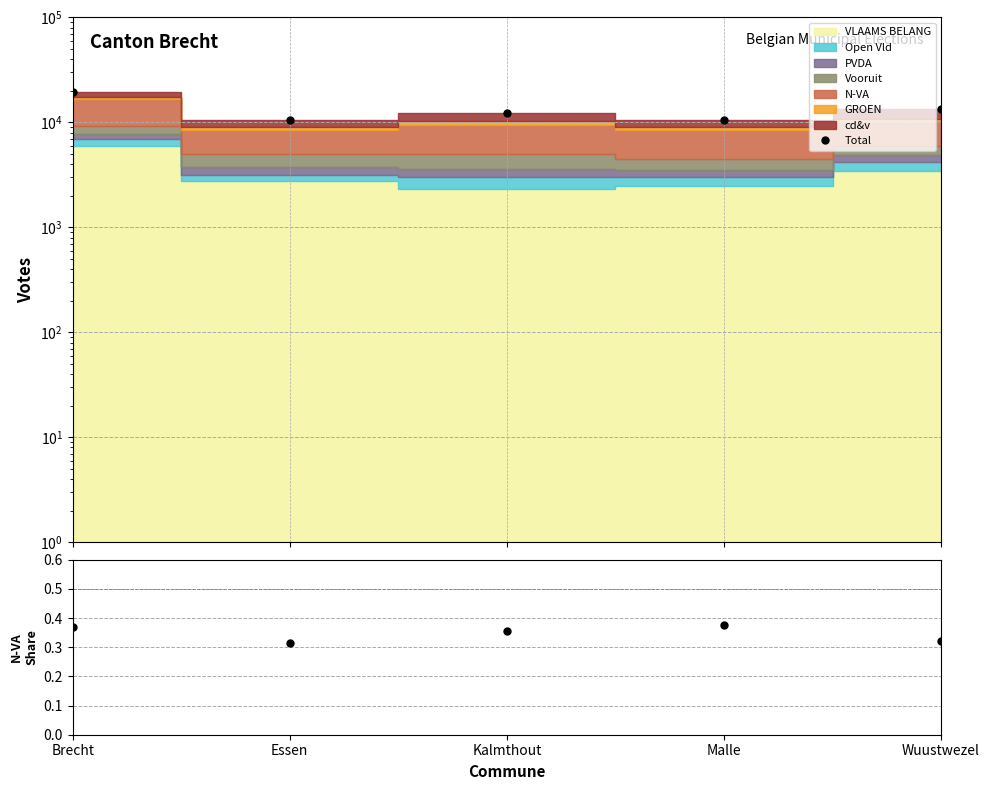

Which label corresponds to the largest value in the chart?

Brecht